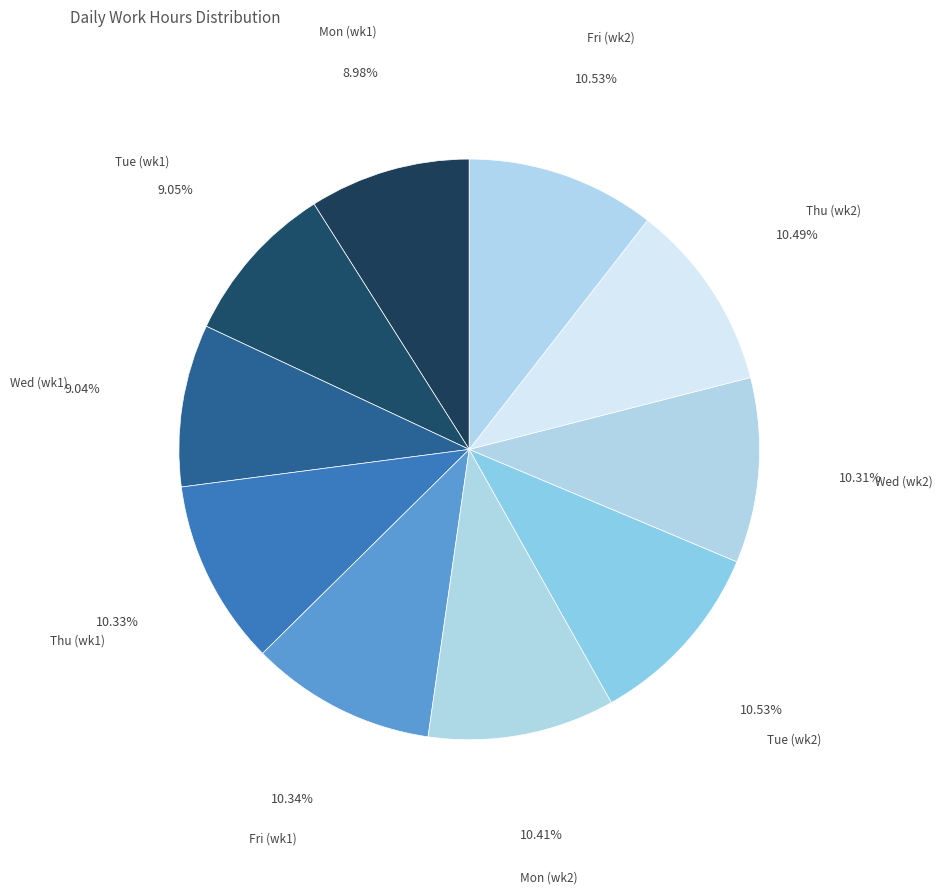

Is there a majority slice in this chart?

No